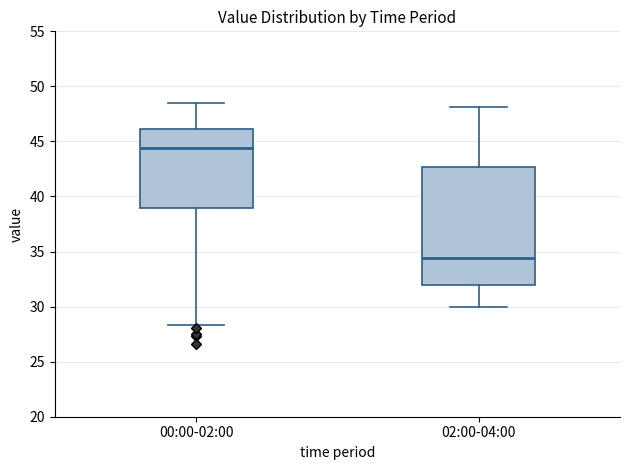

Where does the lower whisker of the box for 02:00-04:00 end on the y-axis? The values are not printed on the chart, so give them approximately, as read against the axis.

30.0